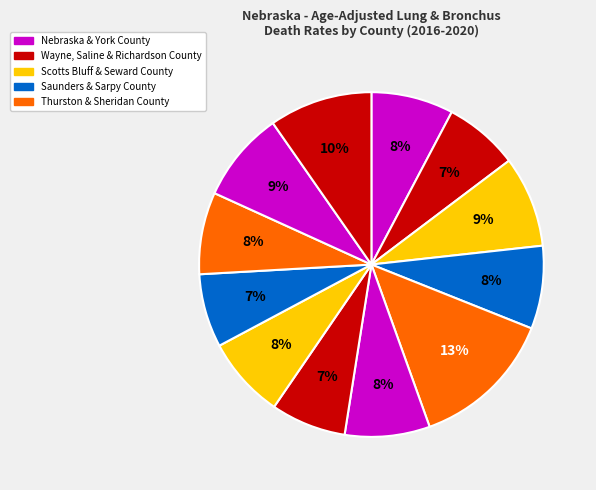

How many slices are in this pie chart?

12